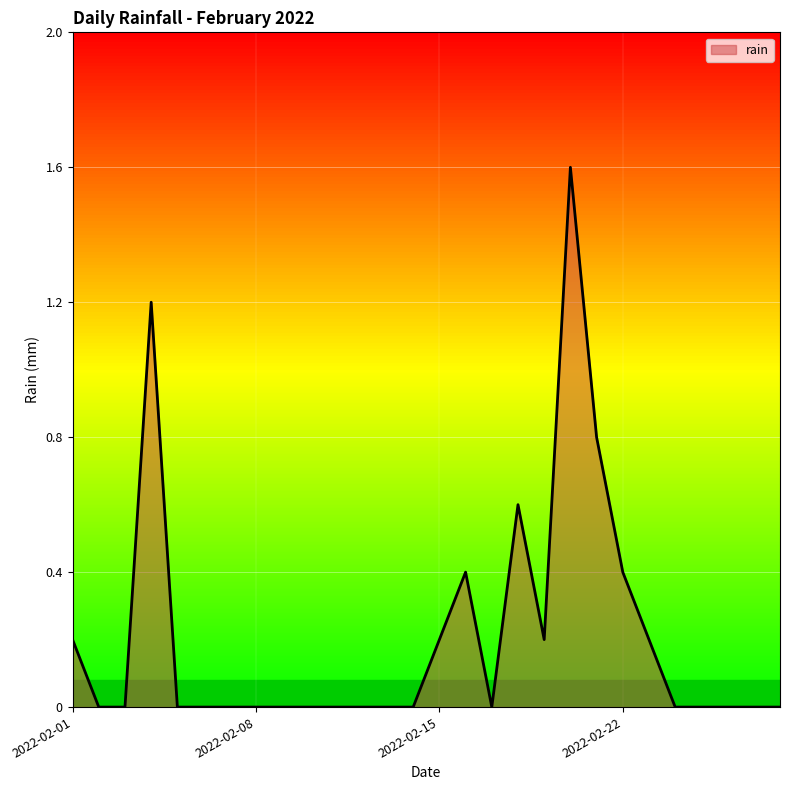

What is the difference between the maximum and minimum values?

1.6